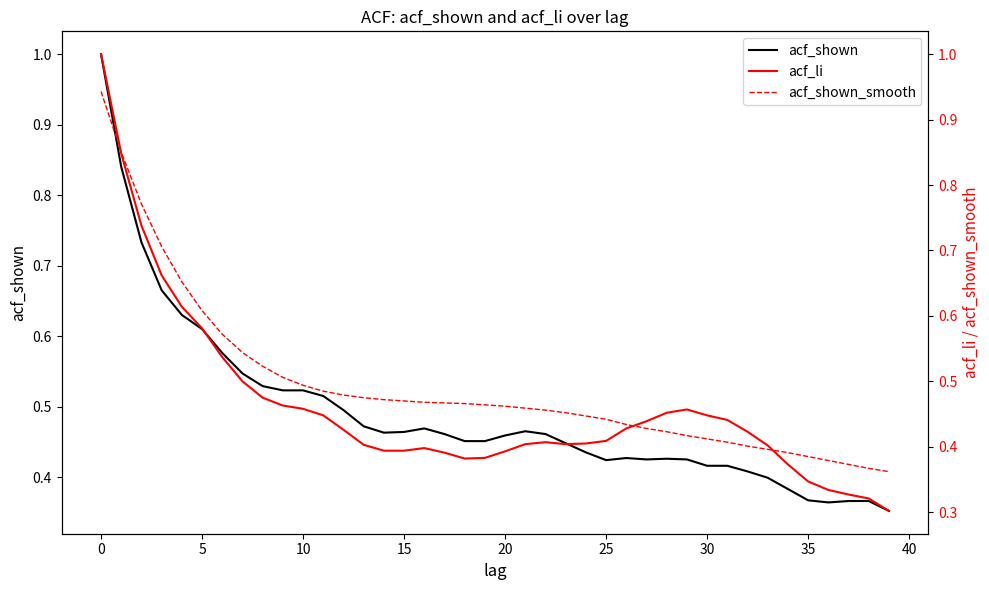

List the series in order of their peak value, highest first.

acf_shown, acf_li, acf_shown_smooth